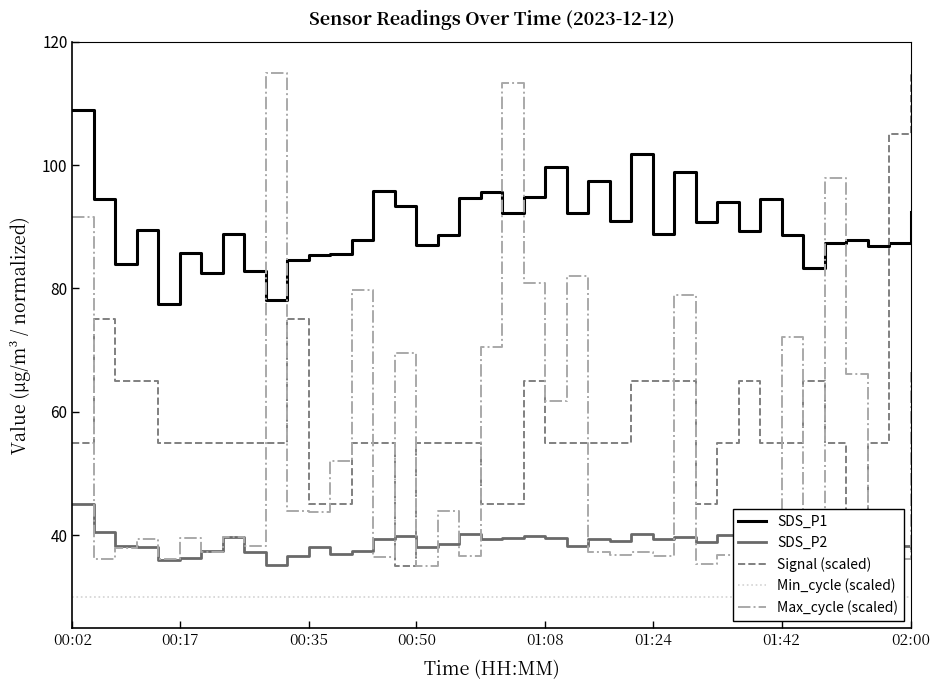

What position from the left is 20?

21